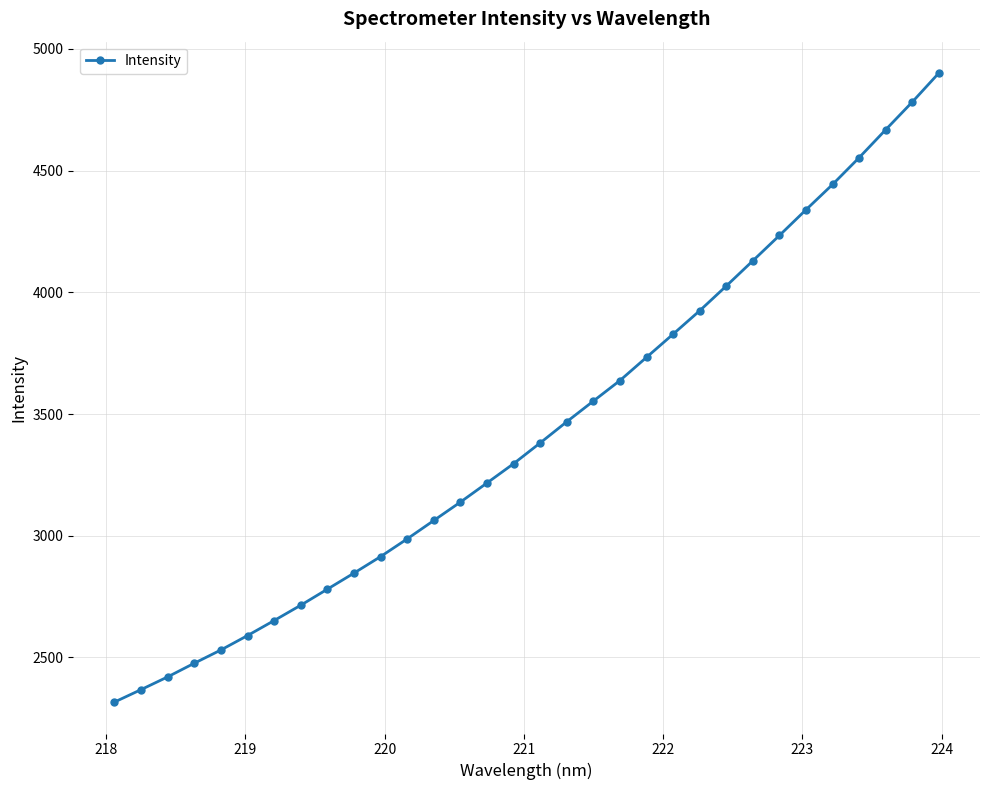

What is the maximum value shown in the chart?

4900.7